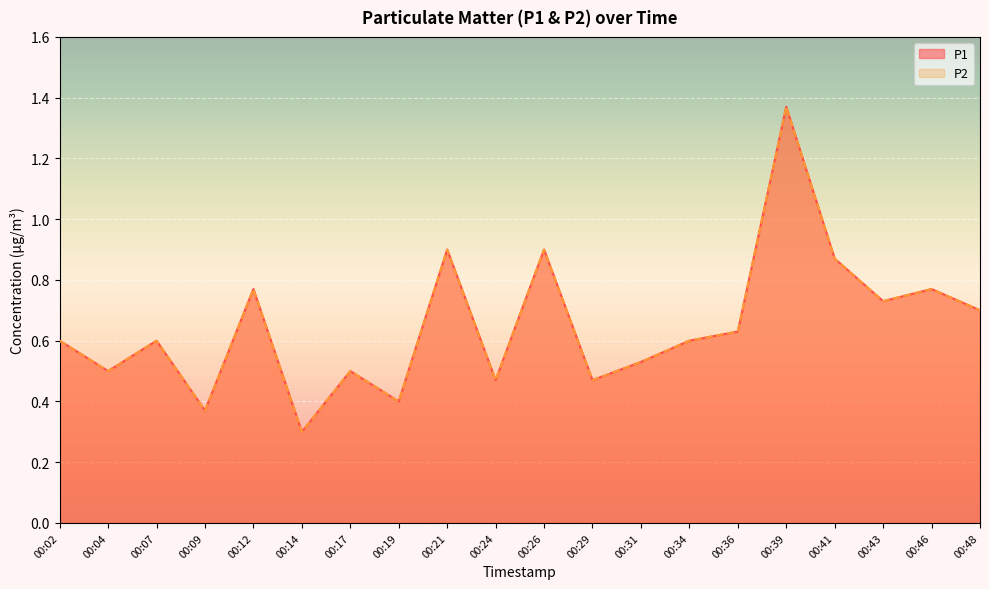

What is the value of the P1 point at the 7th from the left?

0.5